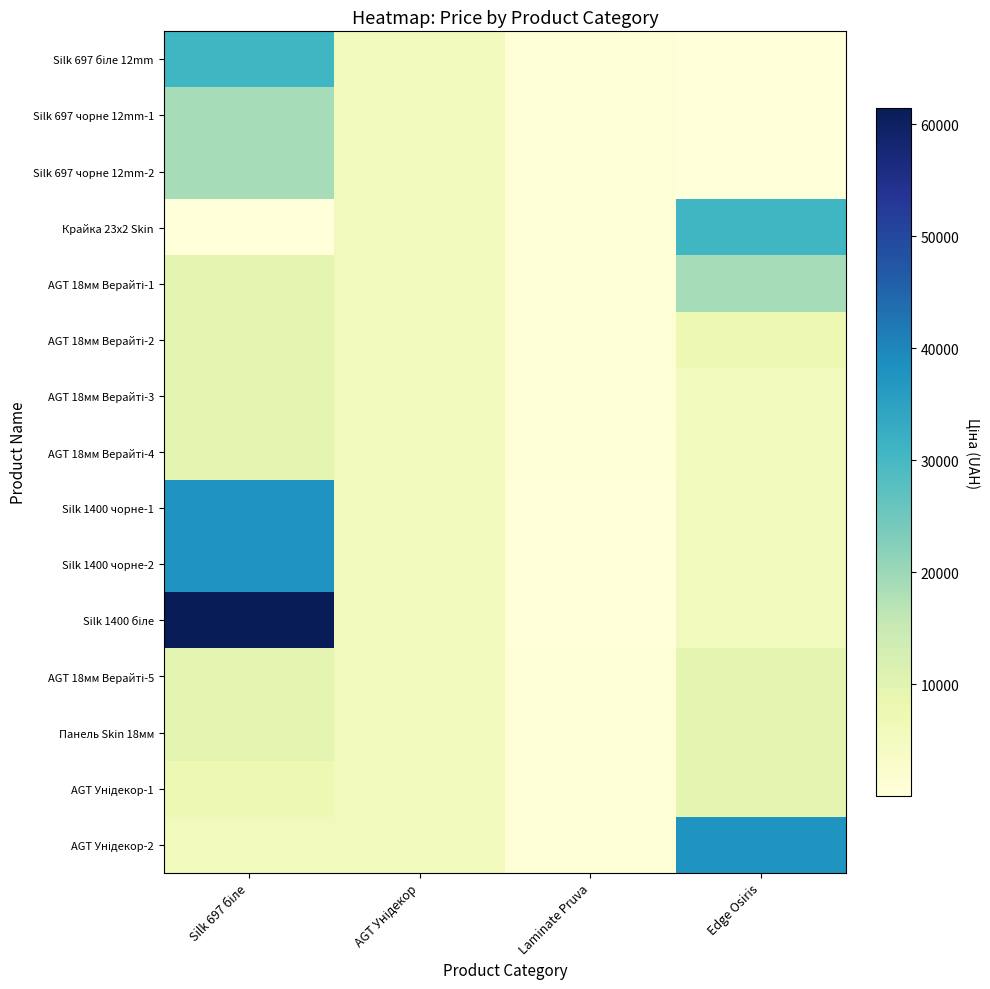

Rank the series at Laminate Pruva from lowest to highest value.

Silk 1400 чорне-2, Silk 1400 біле, Silk 1400 чорне-1, AGT 18мм Верайті-4, Silk 697 біле 12mm, Silk 697 чорне 12mm-1, Silk 697 чорне 12mm-2, Крайка 23x2 Skin, AGT 18мм Верайті-1, AGT 18мм Верайті-5, Панель Skin 18мм, AGT Унідекор-1, AGT Унідекор-2, AGT 18мм Верайті-3, AGT 18мм Верайті-2